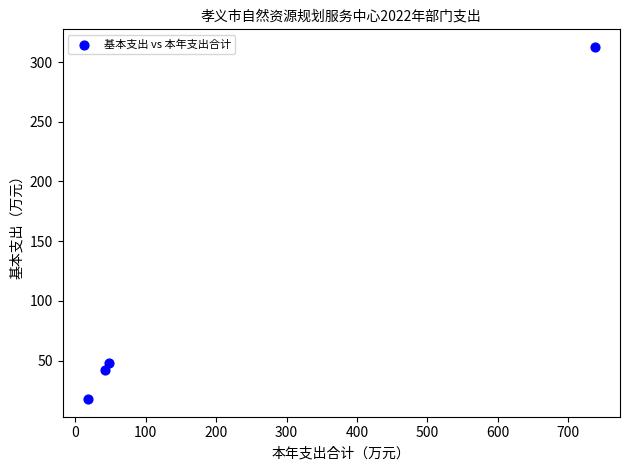

What Y value in the scatter plot is closest to 165?

48.1